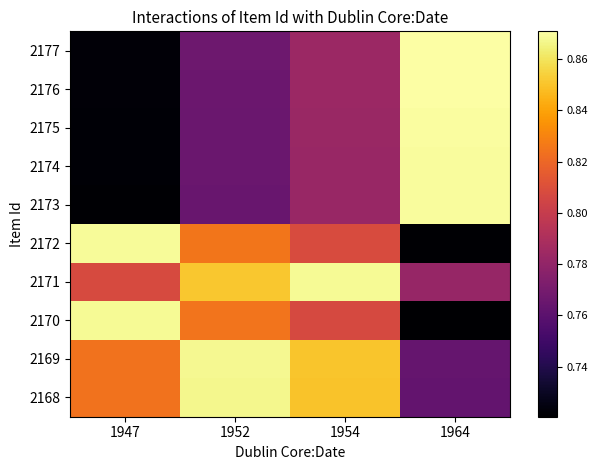

Count the number of data series in this chart.

10